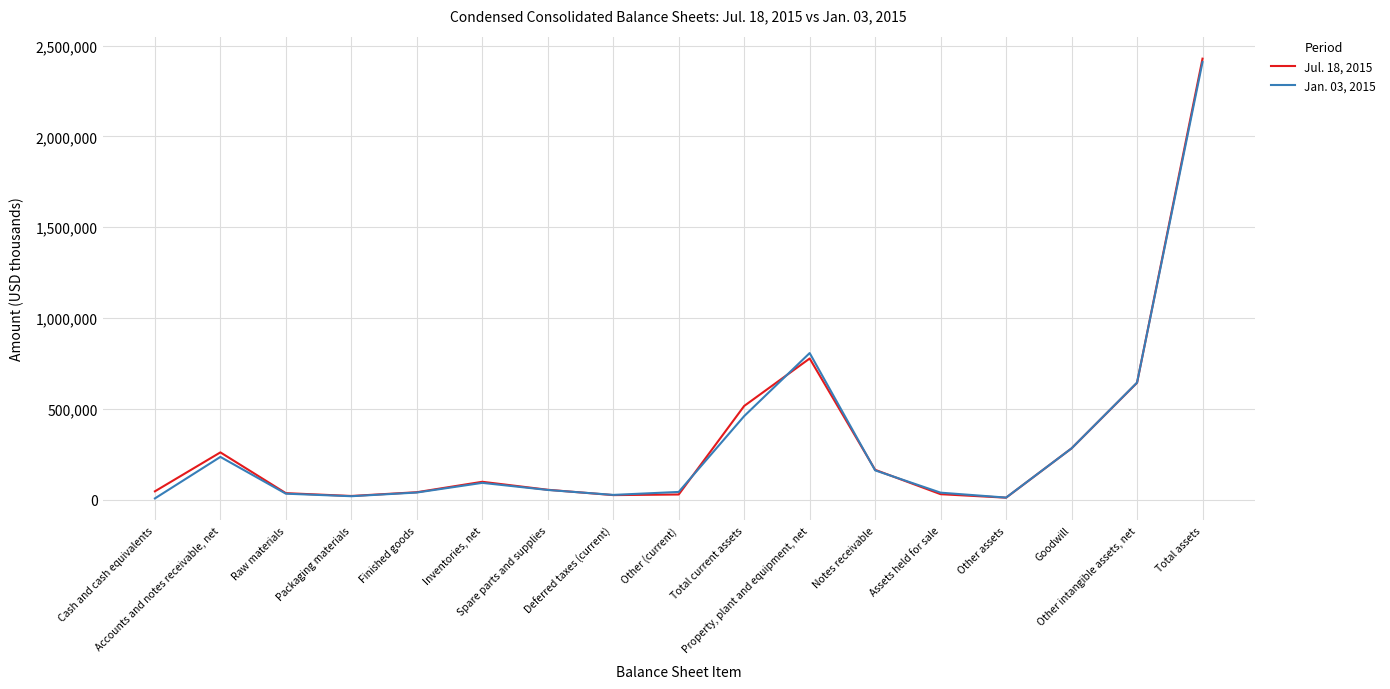

What is the sum of the Jan. 03, 2015 values at Other (current) and Accounts and notes receivable, net?

279059